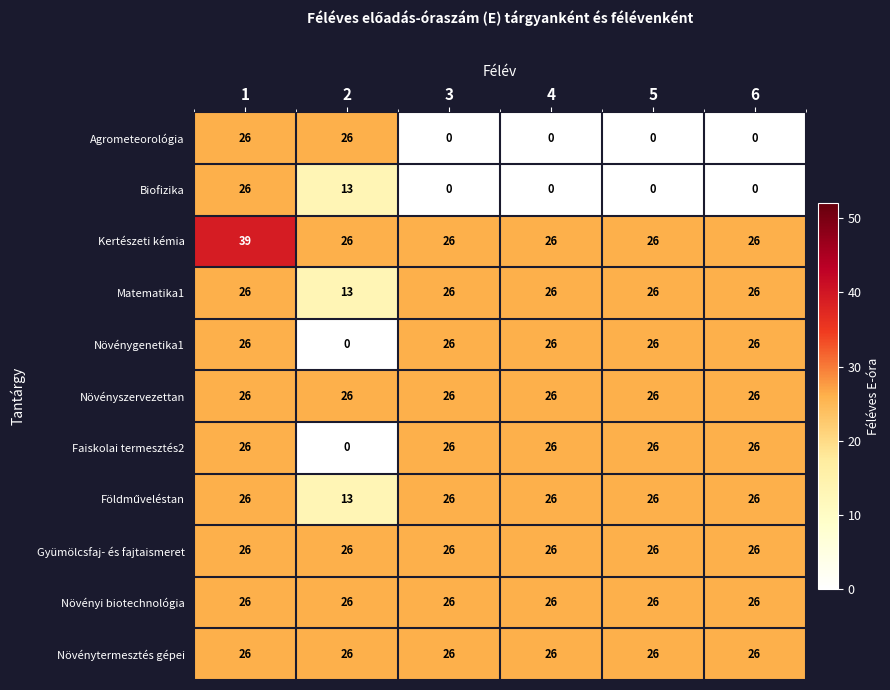

What is the average value of the Gyümölcsfaj- és fajtaismeret series?

26